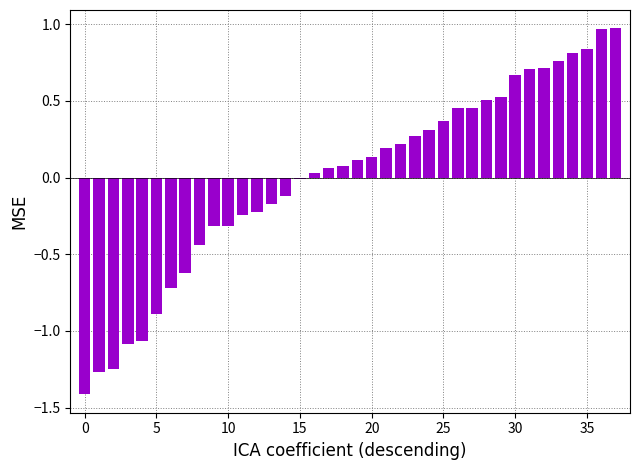

What is the value of the 15th bar from the left?

-0.1